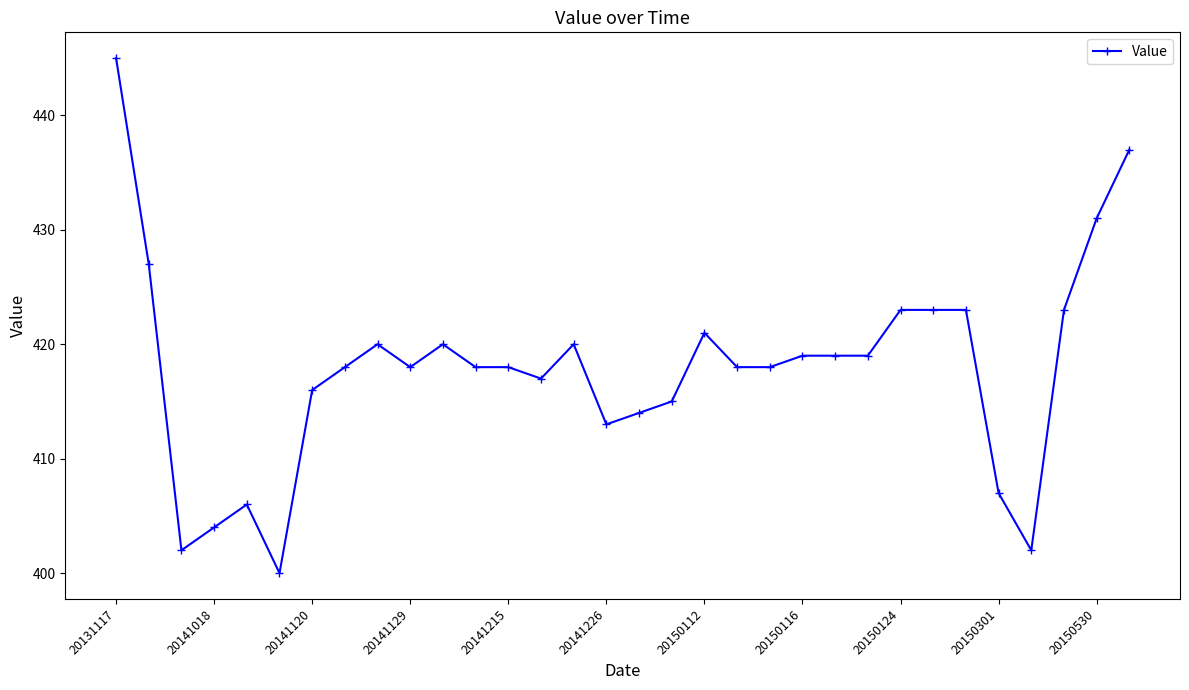

True or false: there are more than 1 points higher than both neighbors.

True